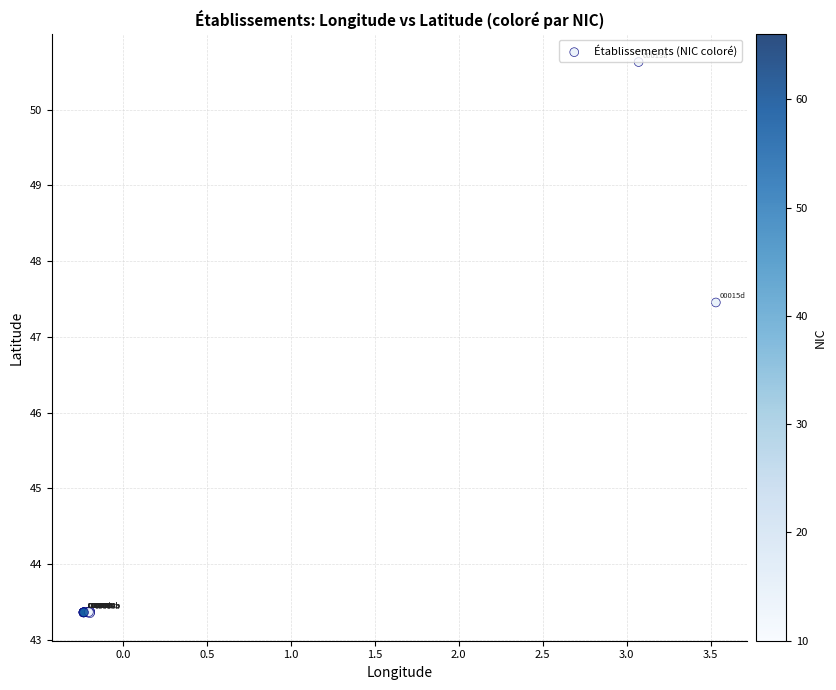

What Y value in the scatter plot is closest to 46?

47.5